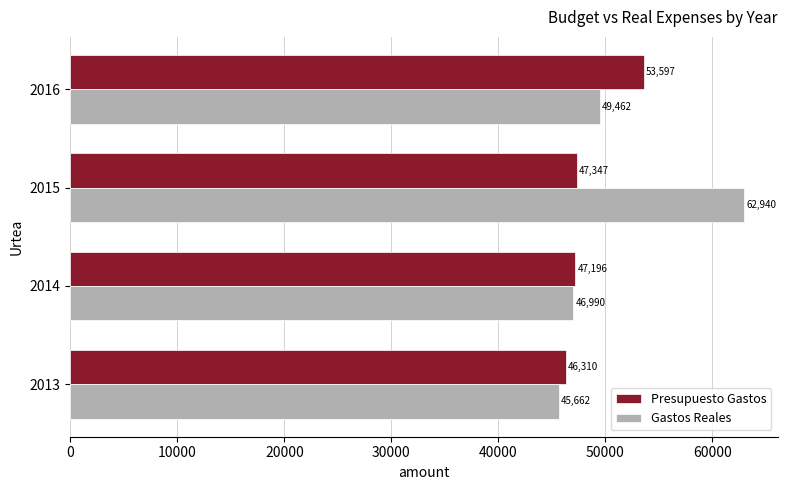

Which series changed the most between 2013 and 2016?

Presupuesto Gastos